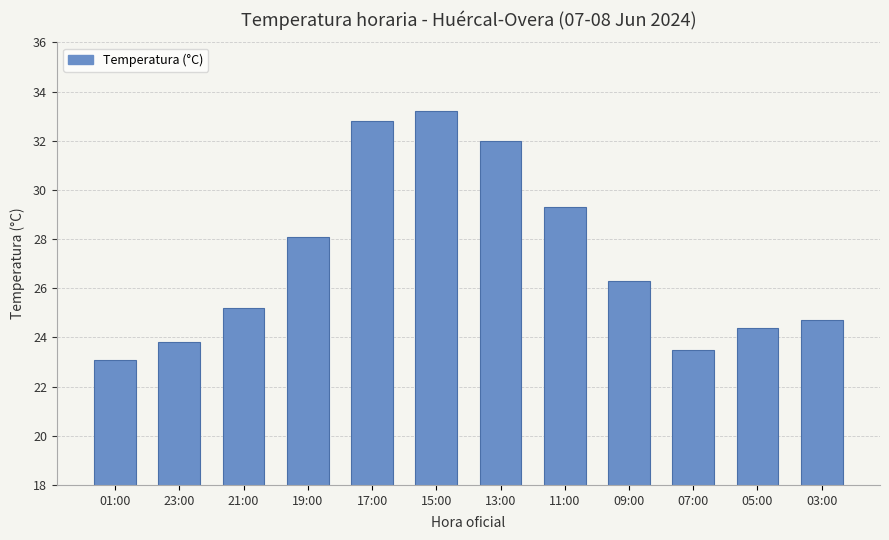

Rank the categories by value from lowest to highest.

01:00, 07:00, 23:00, 05:00, 03:00, 21:00, 09:00, 19:00, 11:00, 13:00, 17:00, 15:00